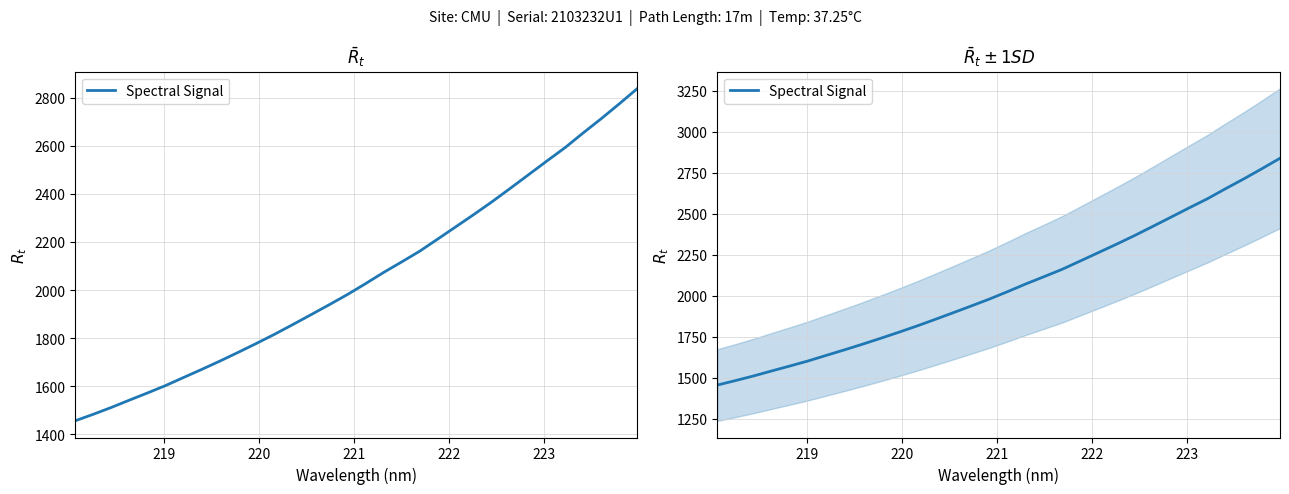

What is the value of the 25th point from the left?

2423.8